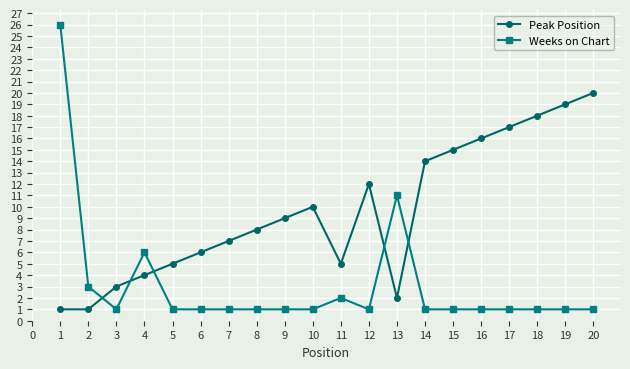

Is it true that Weeks on Chart equals 0 at 5?

False